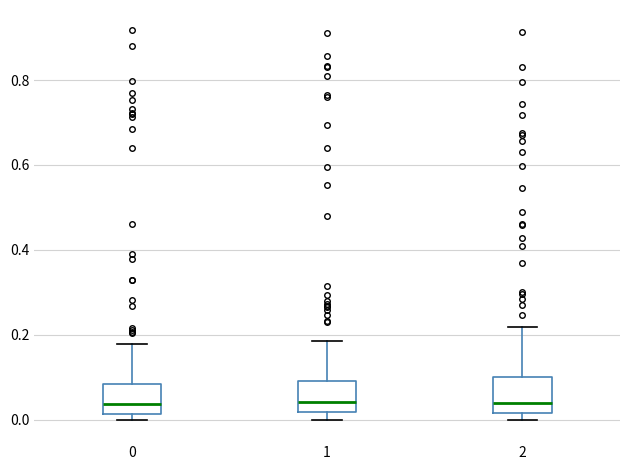

Reading left to right, transcribe this box plot: for each box, give where its median line is, the range the box spans, and where its two whiskers end, as read against the y-axis. The values are not printed on the chart, so give them approximately, as read against the axis.

0: median 0.04, box 0.02 to 0.08, whiskers 0.00 to 0.18
1: median 0.04, box 0.02 to 0.10, whiskers 0.00 to 0.18
2: median 0.04, box 0.02 to 0.10, whiskers 0.00 to 0.22